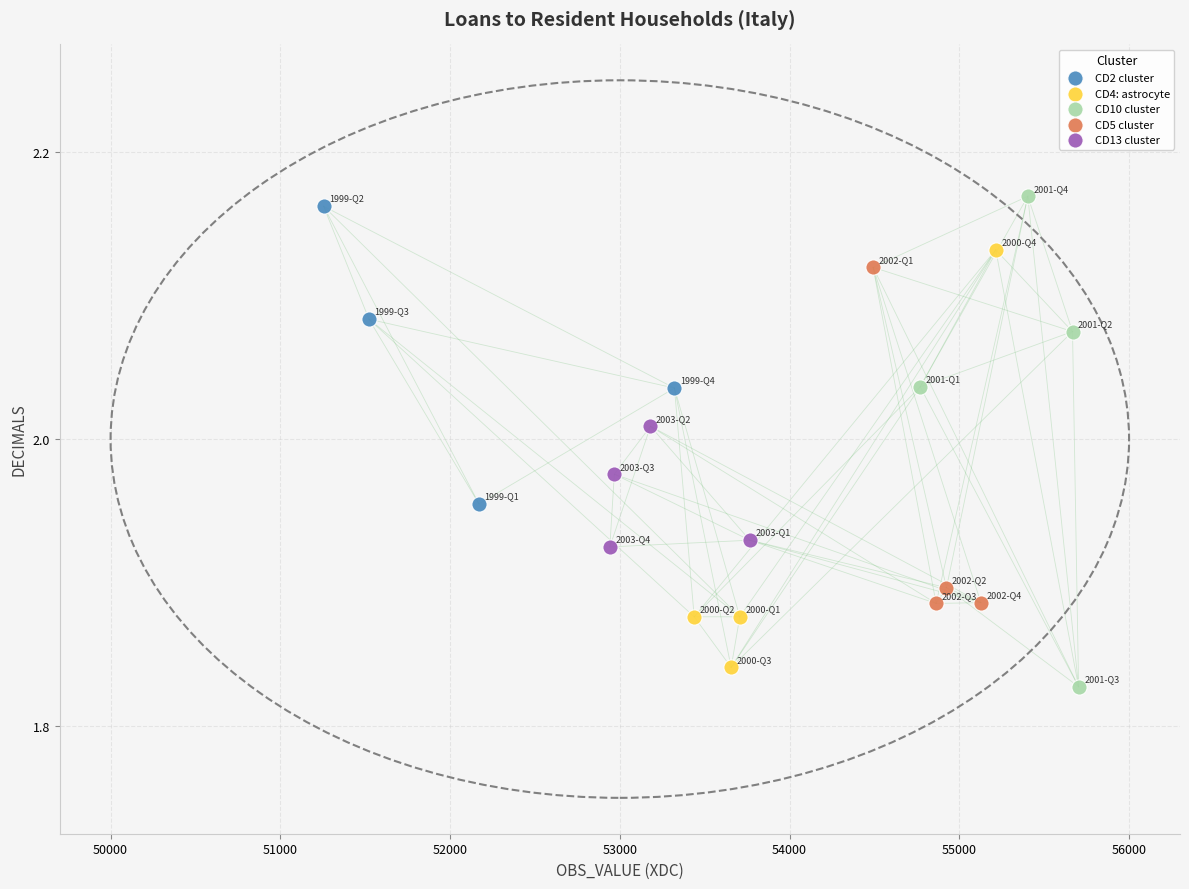

What are all the series names shown in the legend?

CD2 cluster, CD4: astrocyte, CD10 cluster, CD5 cluster, CD13 cluster